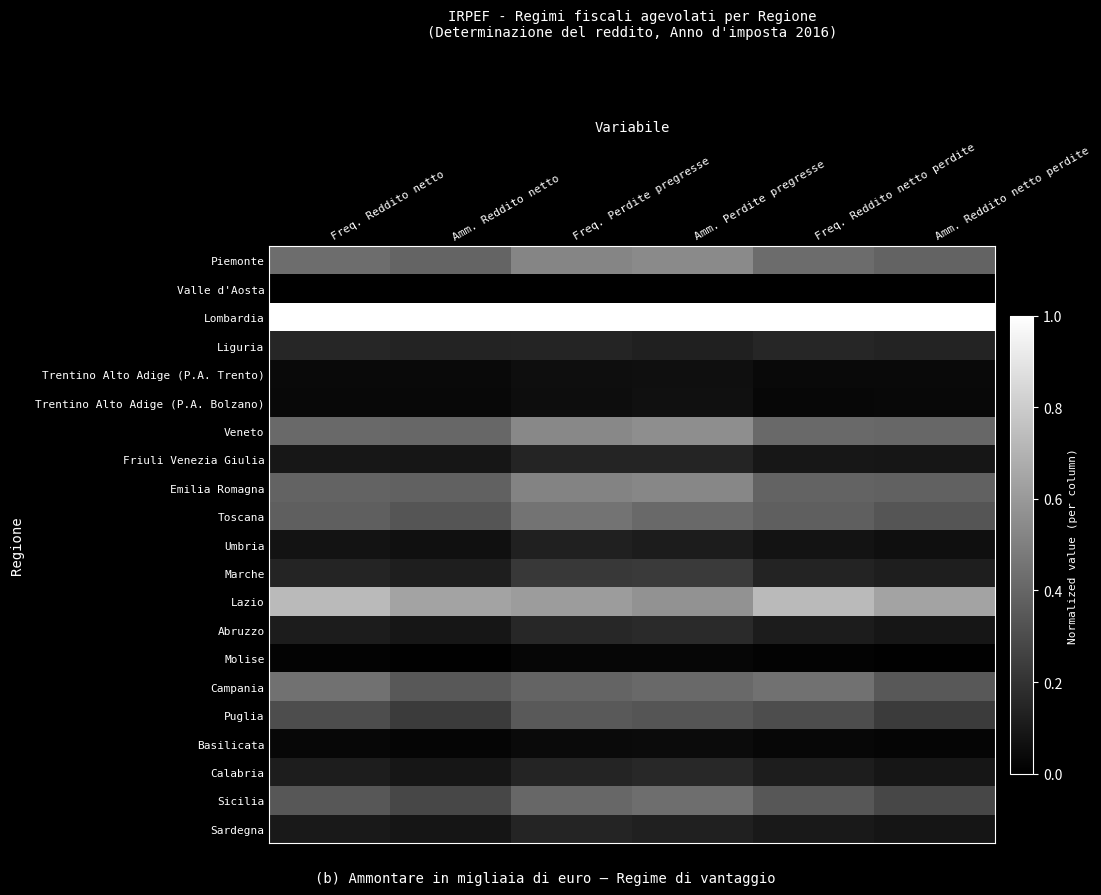

Which series has the largest total across all categories?

Lombardia